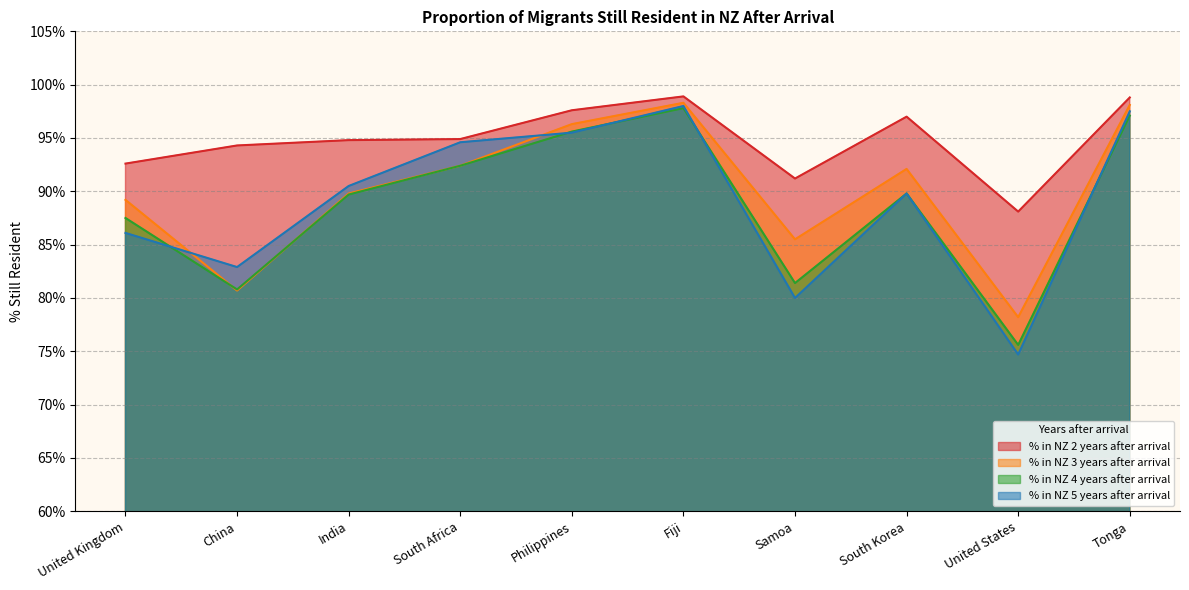

How many data points in % in NZ 2 years after arrival are above 94?

7